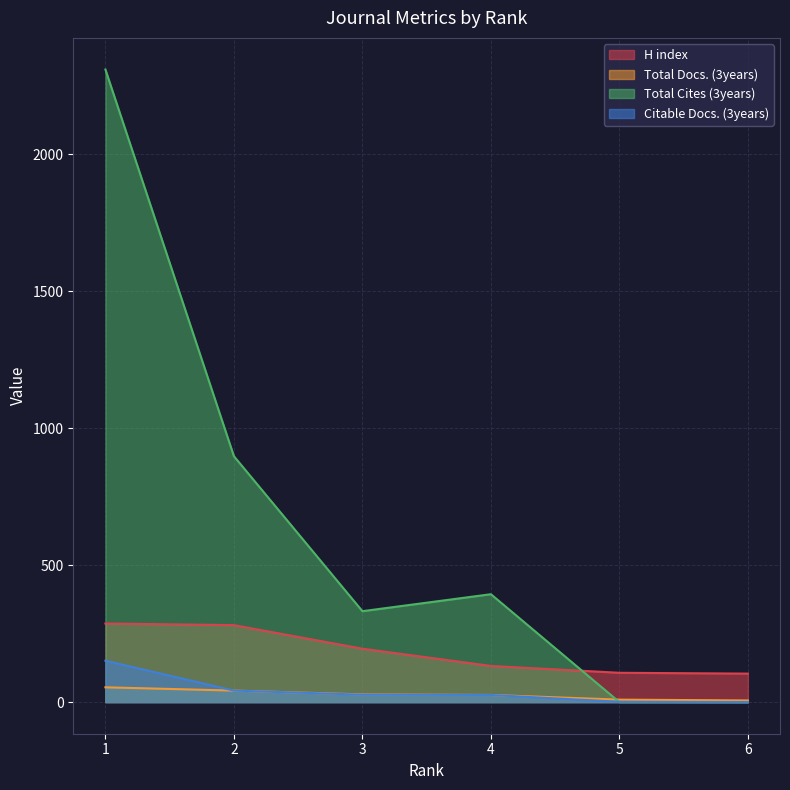

At which category is the sum across all series the highest?

1